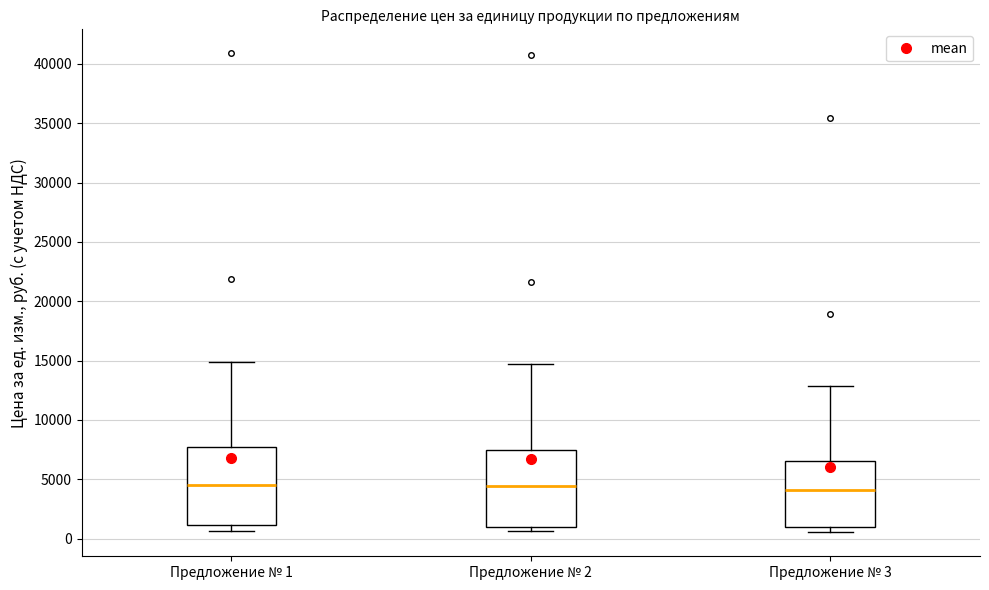

Where is the upper edge of the box for Предложение № 3 on the y-axis? The values are not printed on the chart, so give them approximately, as read against the axis.

6500